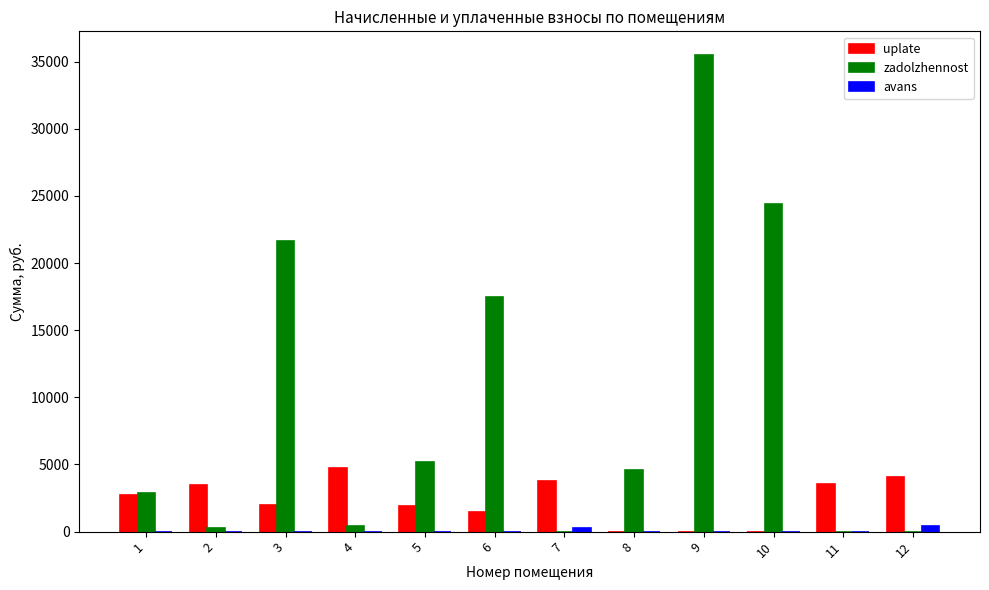

What value does the zadolzhennost series have at 10?

24430.2